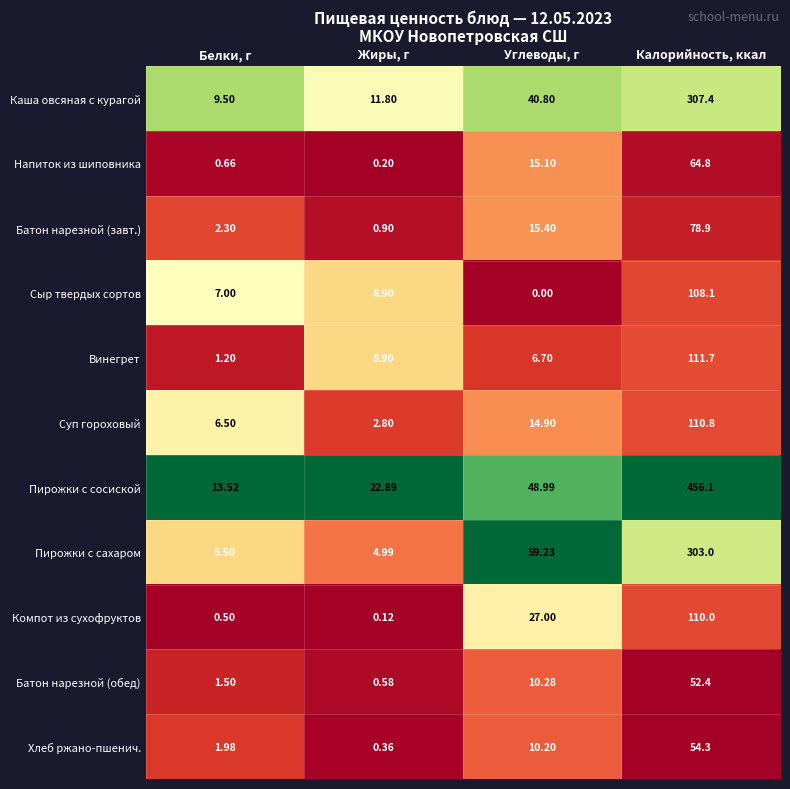

List the labels in order of Сыр твердых сортов value, largest first.

Калорийность, ккал, Жиры, г, Белки, г, Углеводы, г